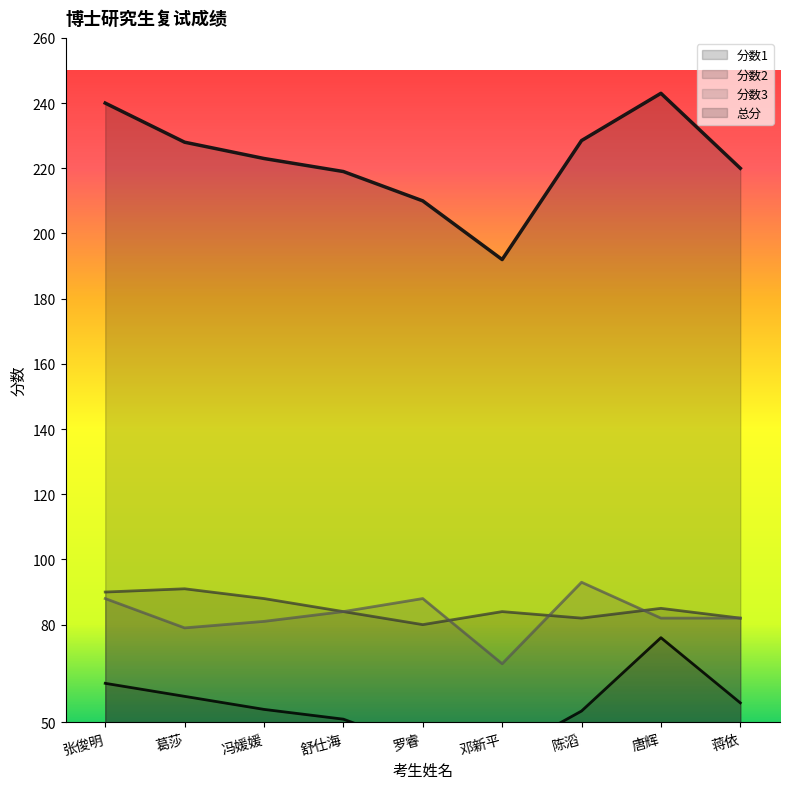

At 葛莎, list the series in order from smallest to largest.

分数1, 分数3, 分数2, 总分